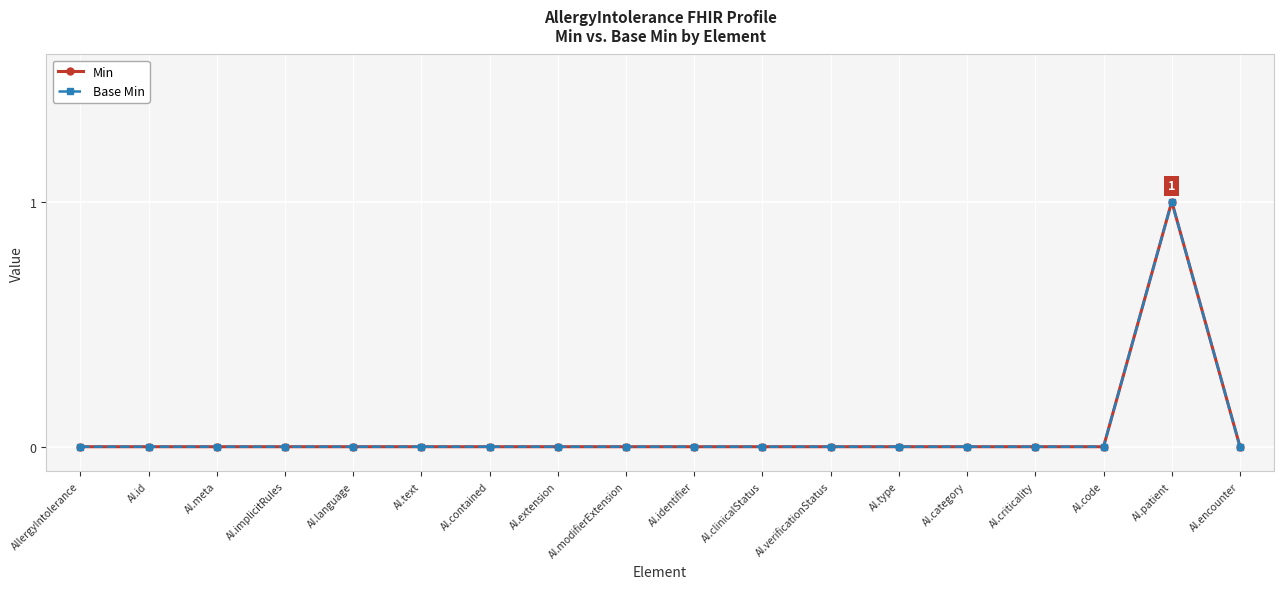

Does the chart have visible grid lines?

Yes